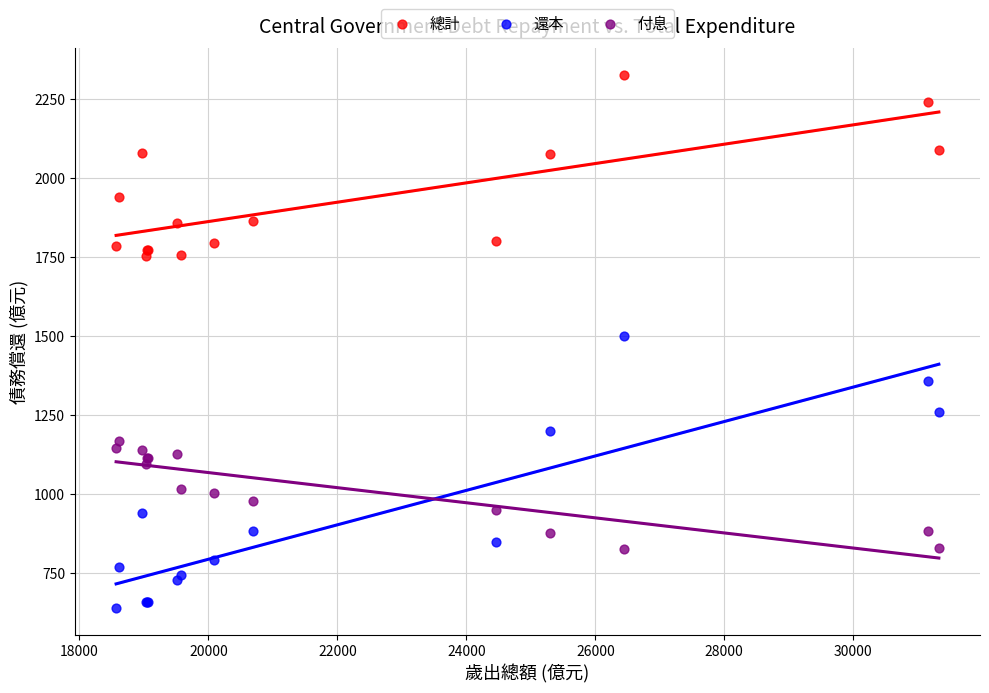

Which series reaches the maximum Y coordinate?

總計